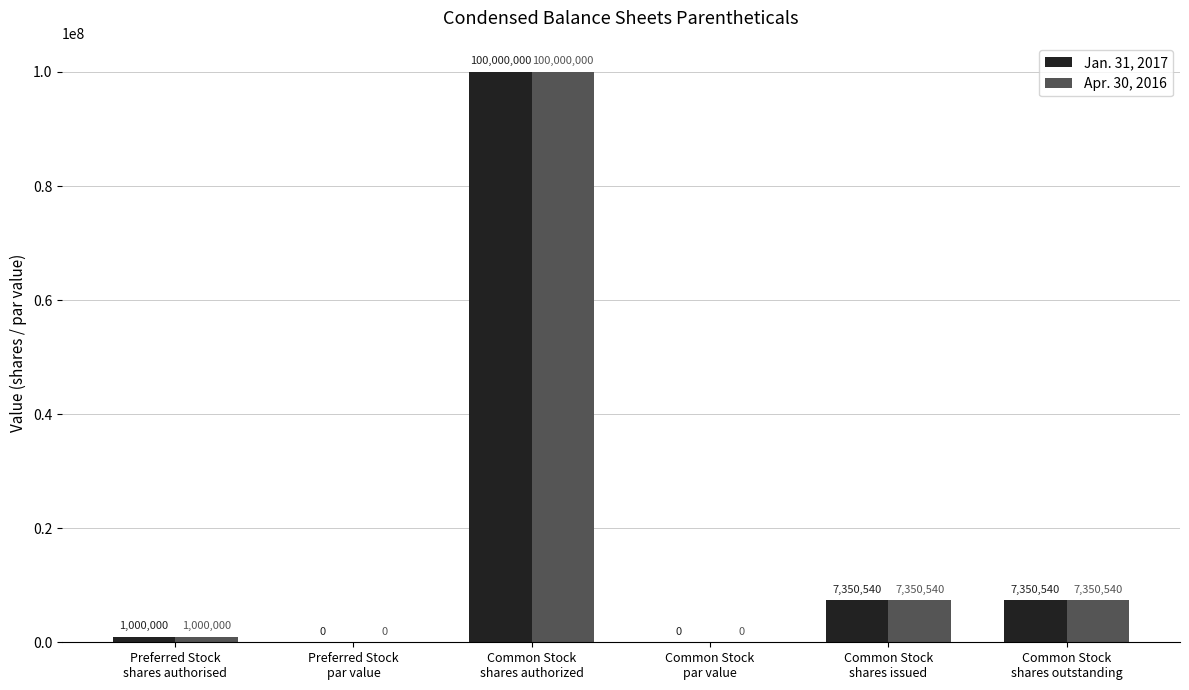

What is the sum of all Jan. 31, 2017 values?

115701080.0